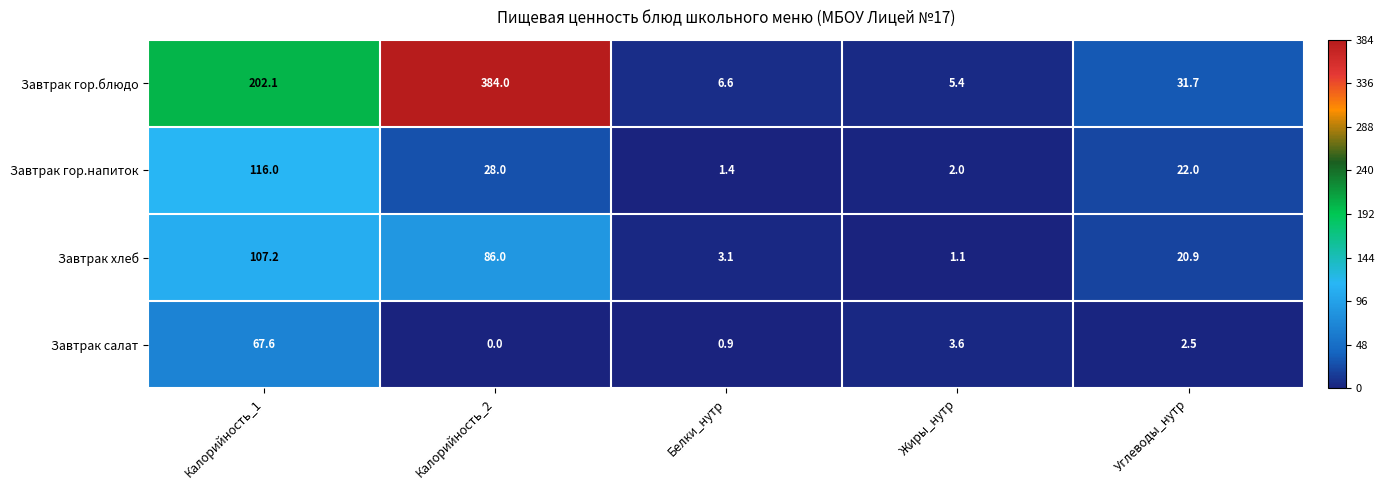

The value of Завтрак хлеб at Калорийность_1 is 107.2. True or false?

True